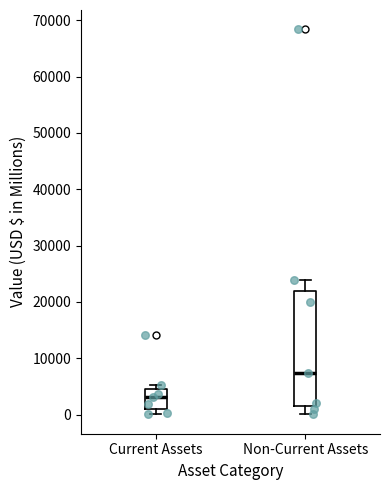

Which box is the tallest, from its lower edge to its upper edge?

Non-Current Assets